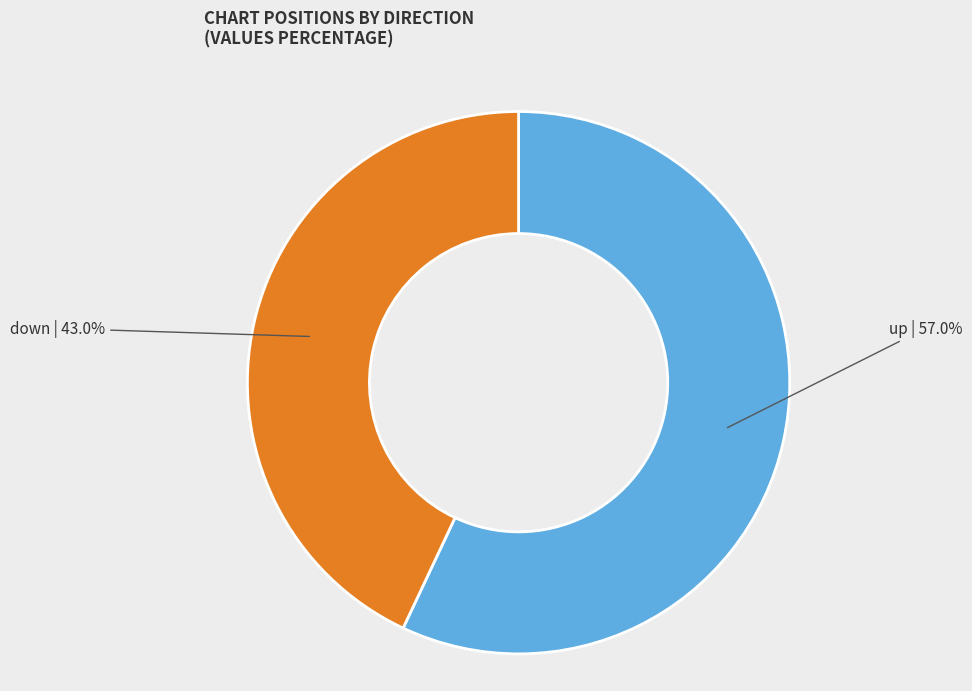

Does any single category account for the majority?

Yes